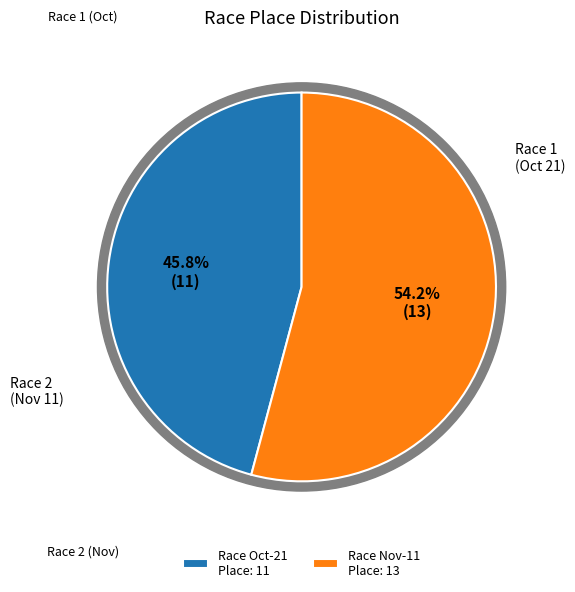

To the nearest percent, what is the difference between the largest and smallest slice percentages?

8%